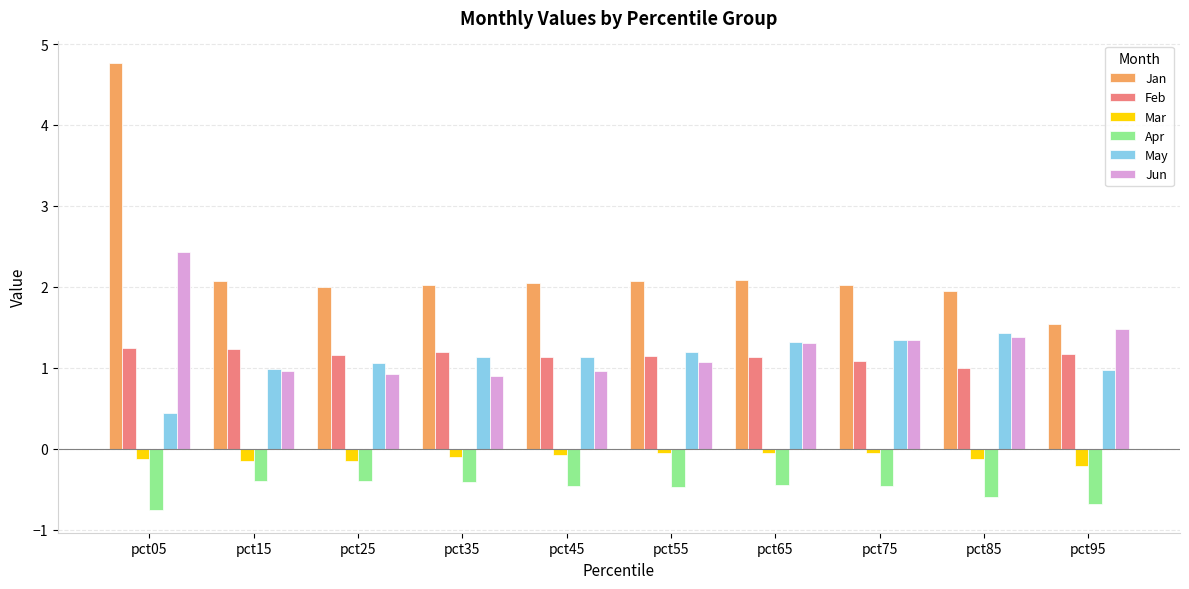

Is the value of Jun at pct05 greater than the value of Jan at pct15?

Yes